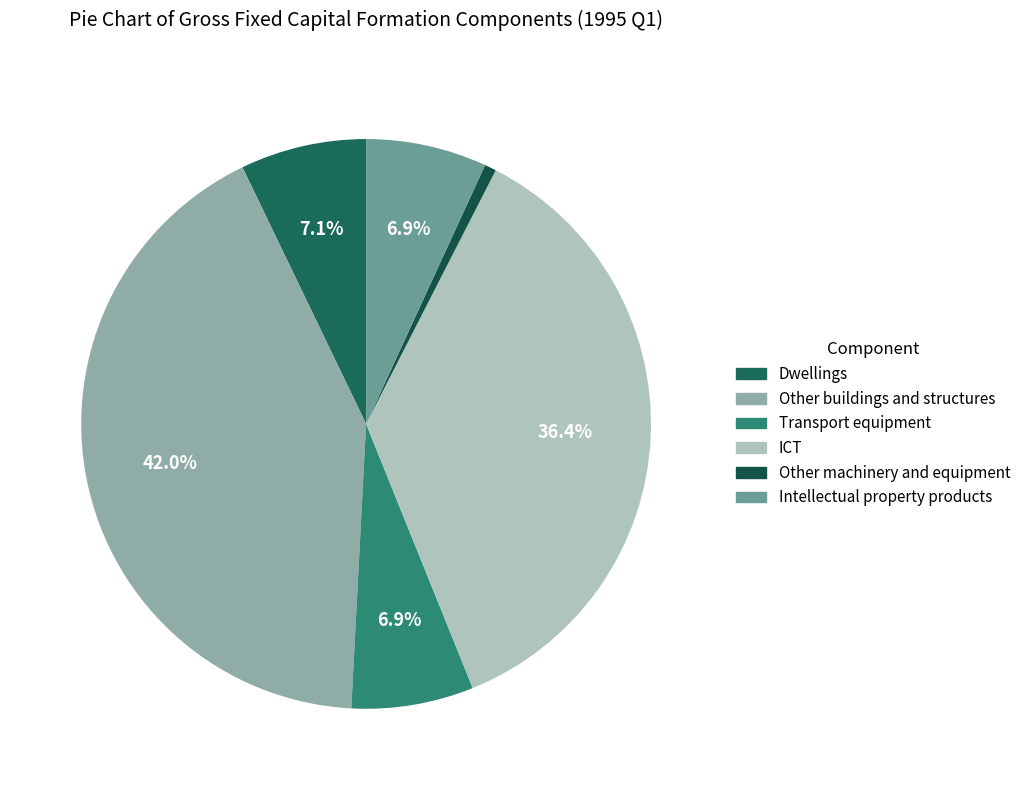

How much of the chart is everything except Dwellings?

92.9%